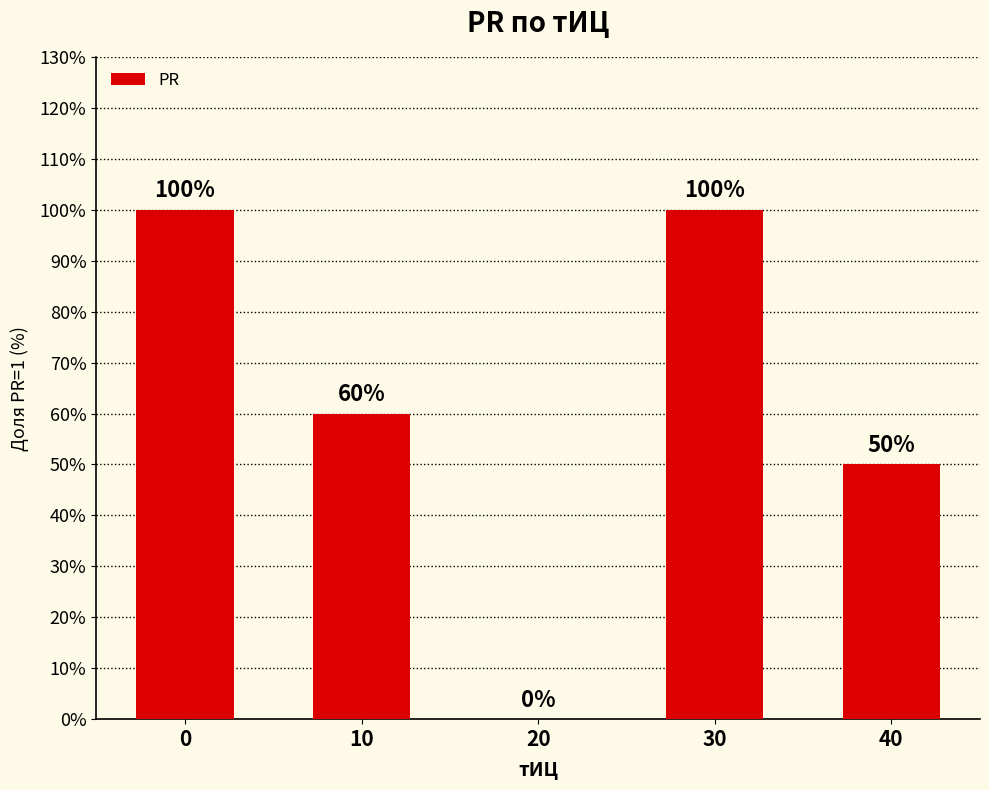

Count the number of categories in the chart.

5